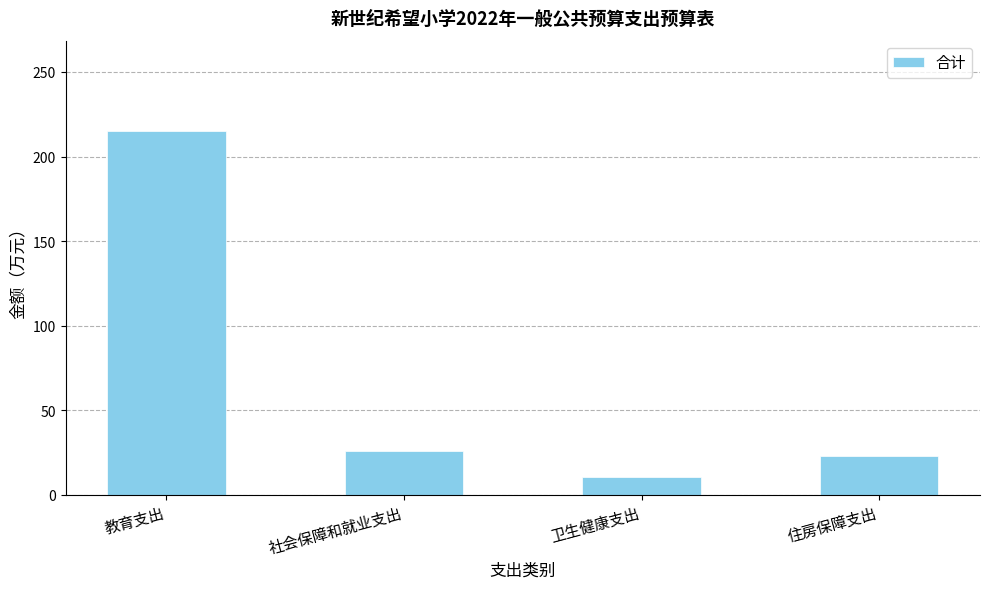

What is the maximum value shown in the chart?

214.8